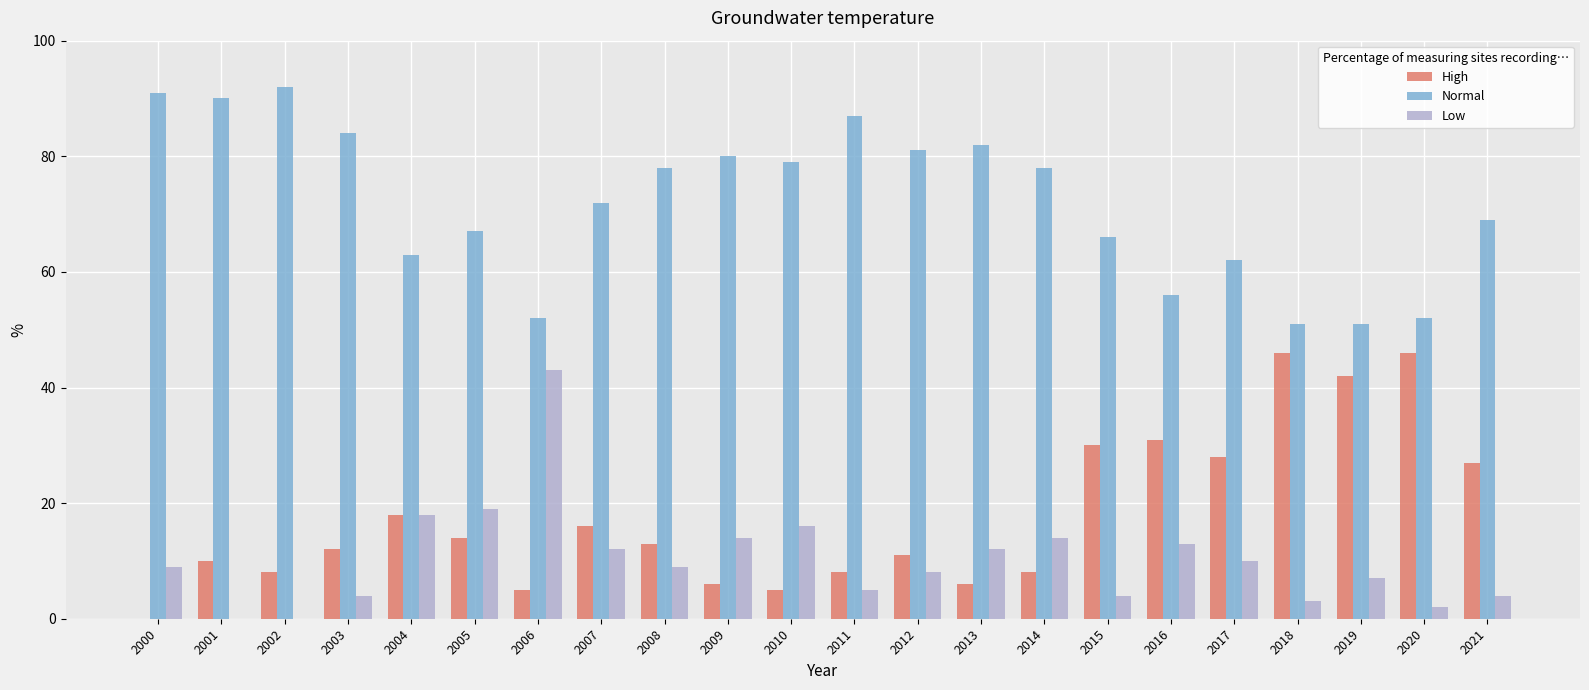

At which label is Low closest to 21?

2005